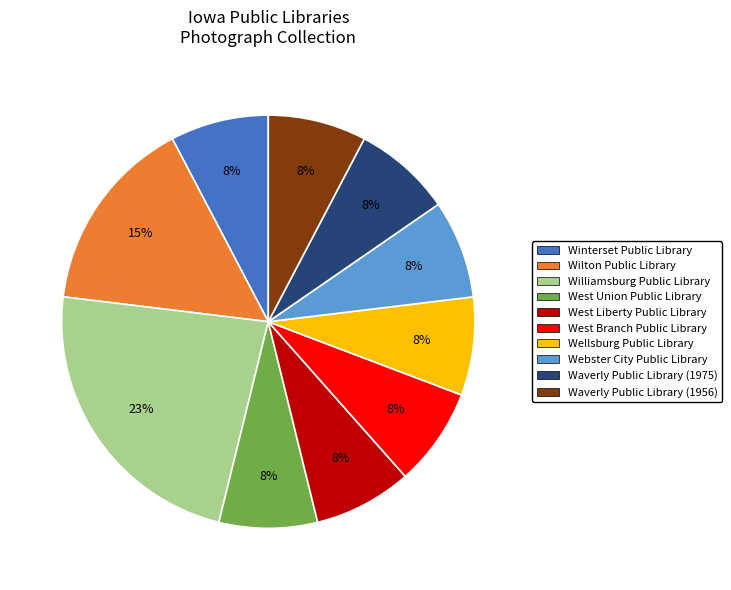

Count the number of slices in the pie.

10